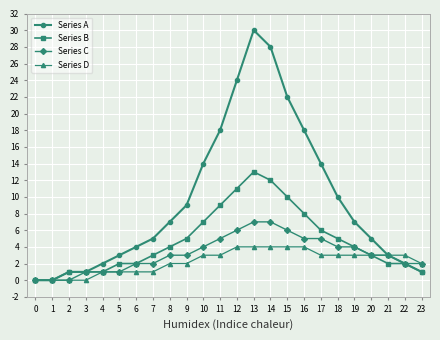

Reading left to right, what are all the values shown in this chart?

Series A: 0	0	1	1	2	3	4	5	7	9	14	18	24	30	28	22	18	14	10	7	5	3	2	1
Series B: 0	0	1	1	1	2	2	3	4	5	7	9	11	13	12	10	8	6	5	4	3	2	2	1
Series C: 0	0	0	1	1	1	2	2	3	3	4	5	6	7	7	6	5	5	4	4	3	3	2	2
Series D: 0	0	0	0	1	1	1	1	2	2	3	3	4	4	4	4	4	3	3	3	3	3	3	2